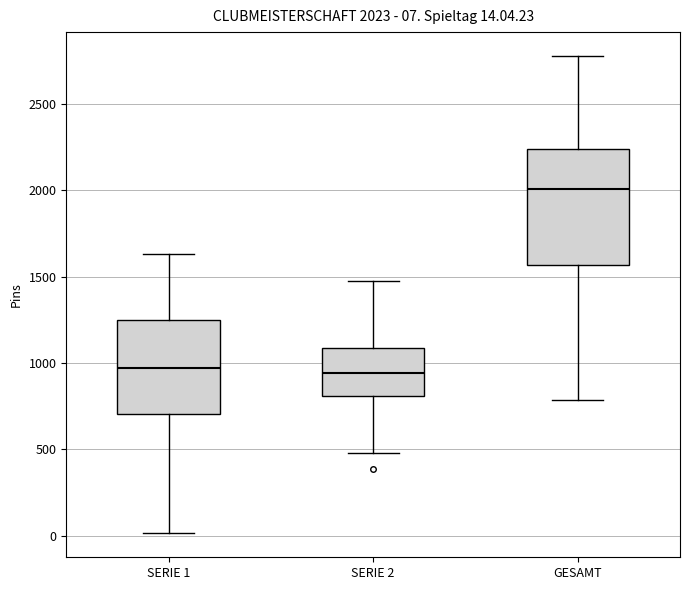

Which box is the tallest, from its lower edge to its upper edge?

GESAMT